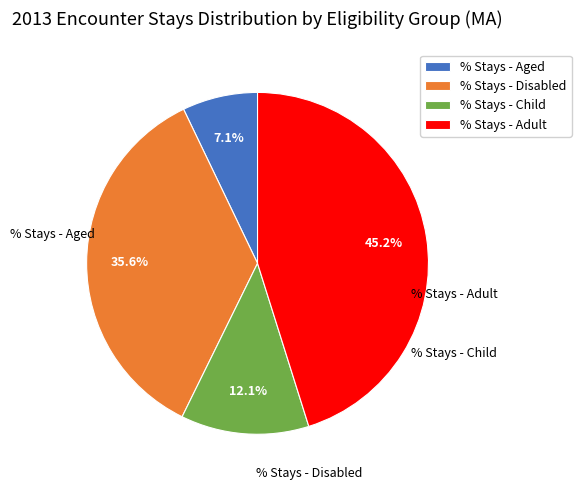

Is % Stays - Adult the majority of the pie?

No